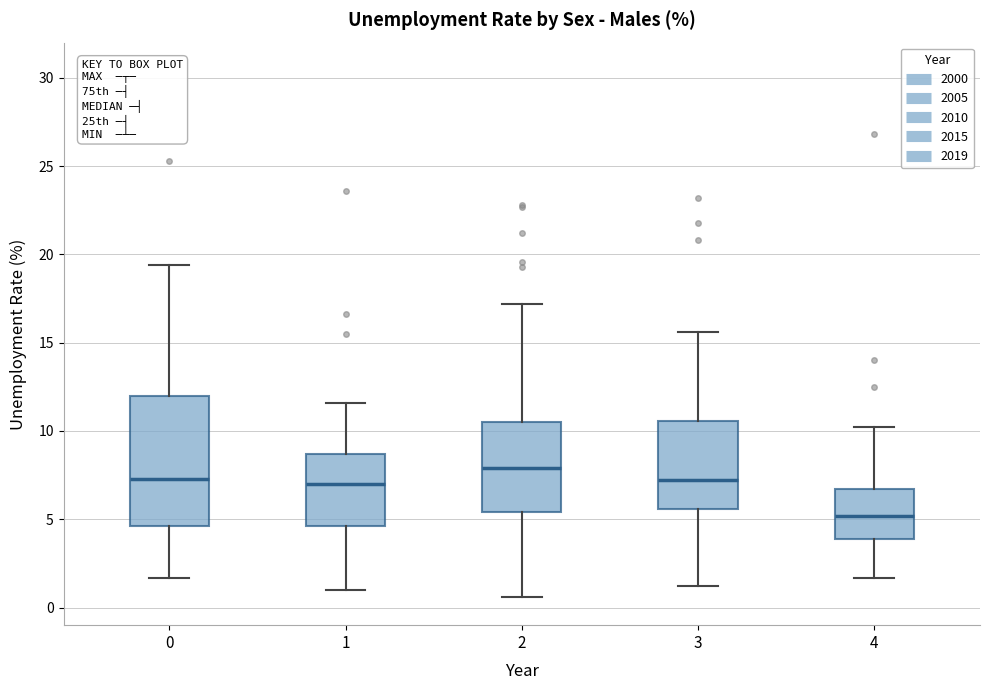

Reading left to right, read every box against the y-axis: the position of its median line, the range the box covers, and the ends of its whiskers. The values are not printed on the chart, so give them approximately, as read against the axis.

0: median 7.5, box 4.5 to 12.0, whiskers 1.5 to 19.5
1: median 7.0, box 4.5 to 8.5, whiskers 1.0 to 11.5
2: median 8.0, box 5.5 to 10.5, whiskers 0.5 to 17.0
3: median 7.0, box 5.5 to 10.5, whiskers 1.0 to 15.5
4: median 5.0, box 4.0 to 6.5, whiskers 1.5 to 10.0